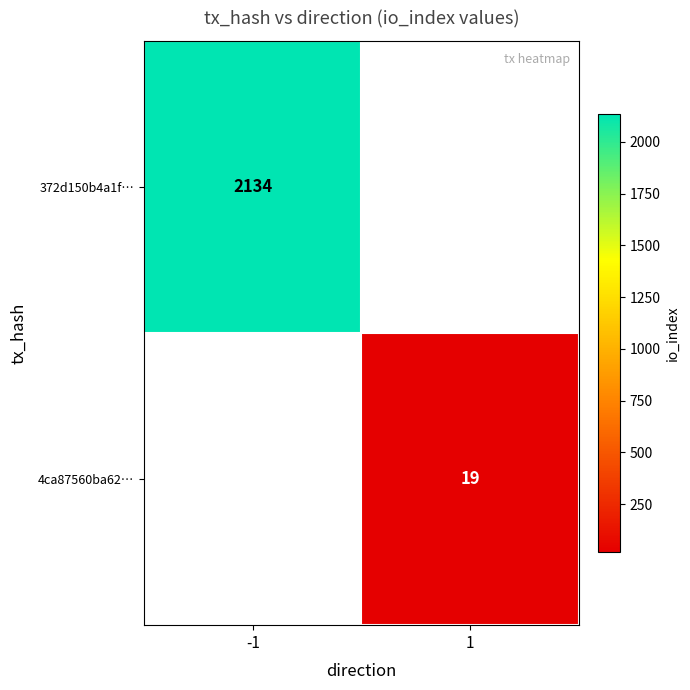

Between 1 and -1, which is larger?

-1